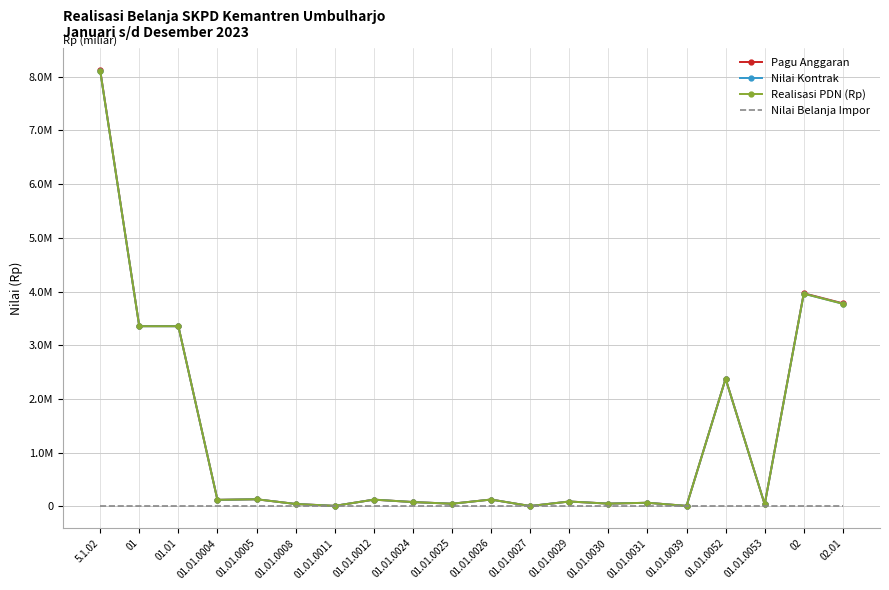

True or false: Realisasi PDN (Rp) and Nilai Kontrak intersect in this chart.

False